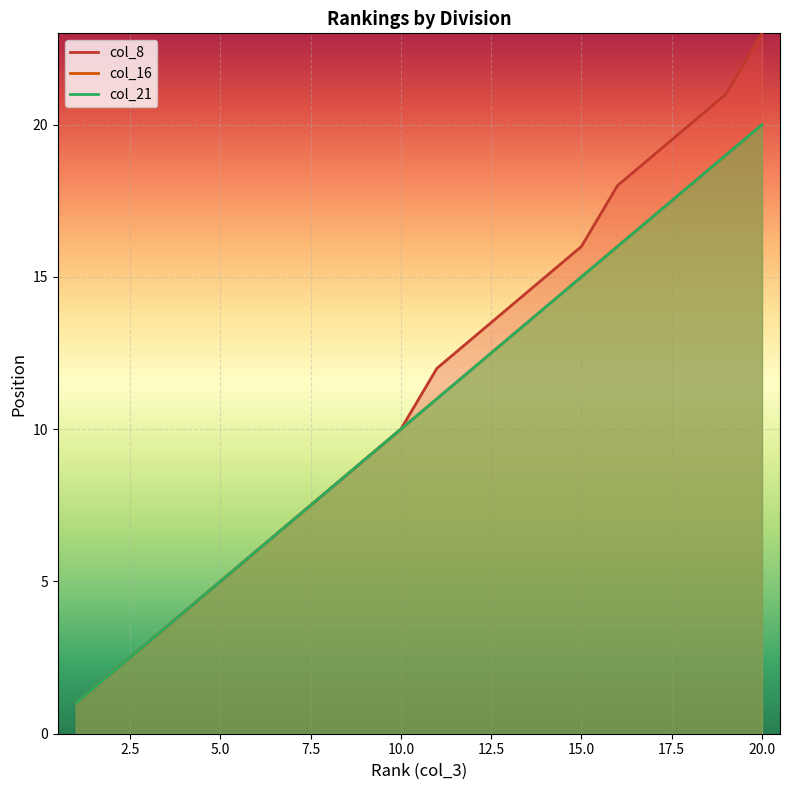

At how many categories does at least one series exceed 7?

13